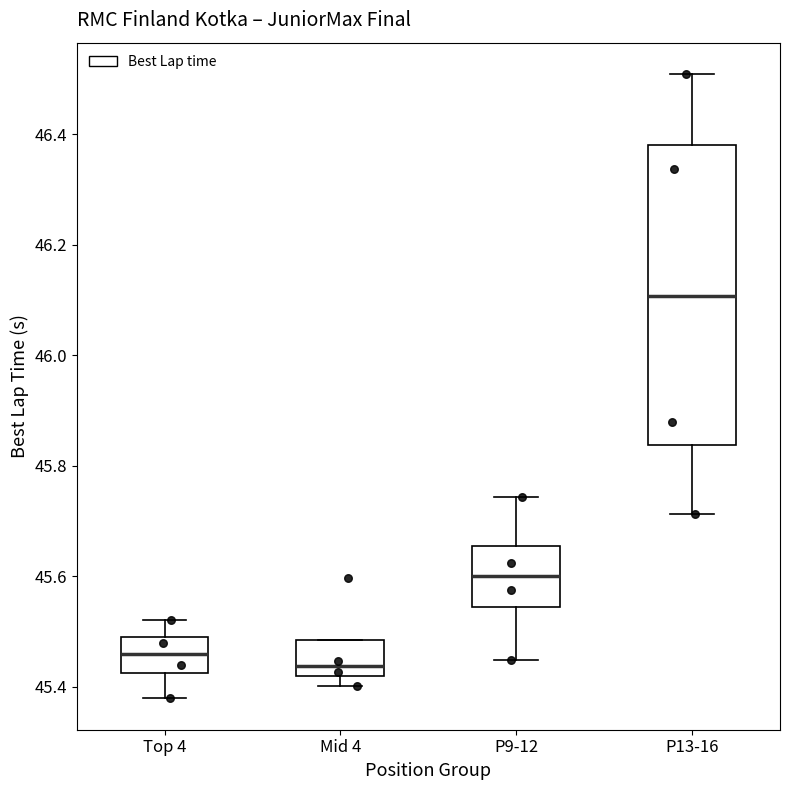

Comparing the boxes themselves (not the whiskers), which one is the tallest?

P13-16